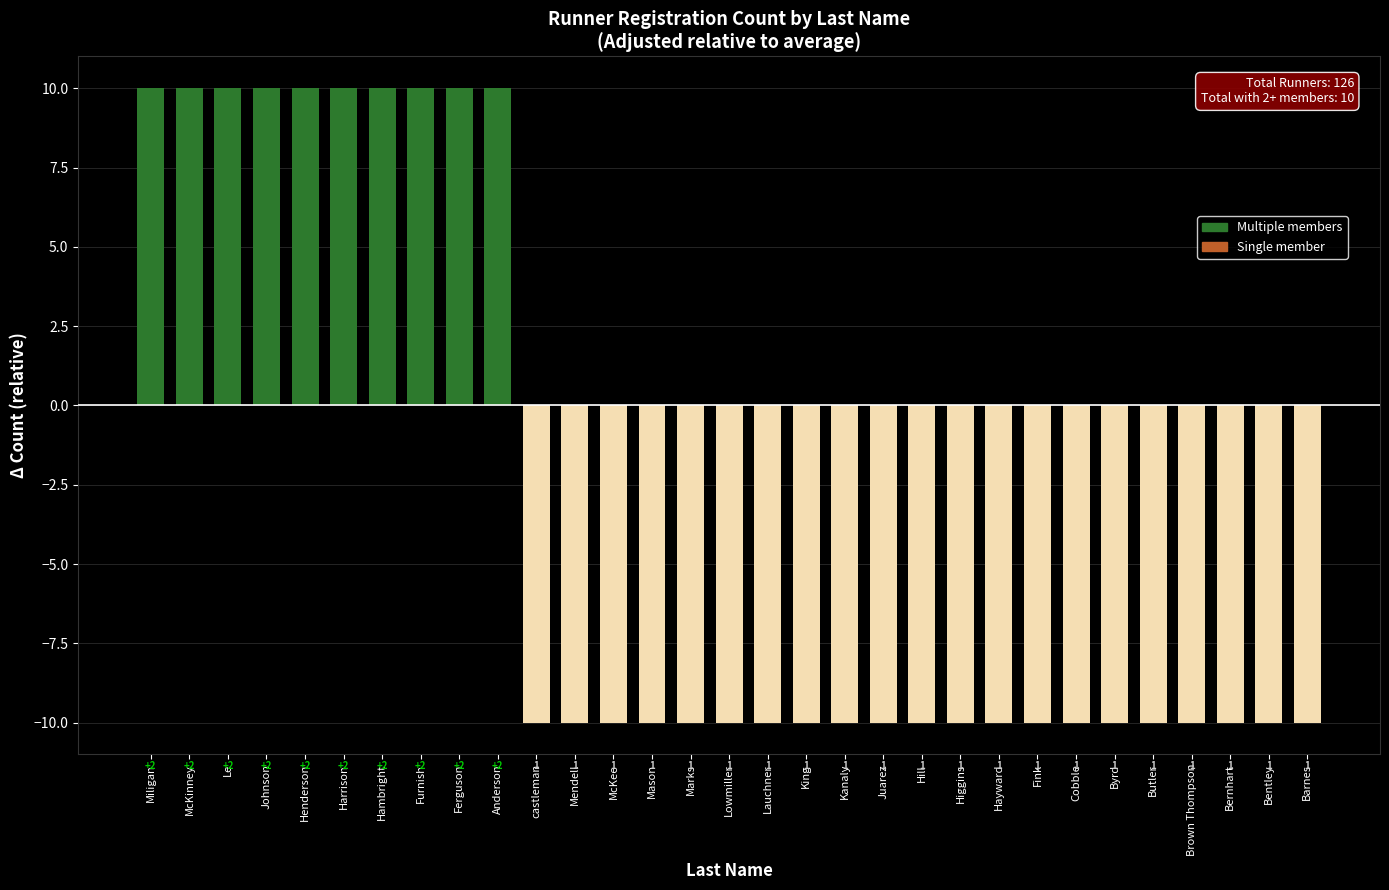

What position from the right is Anderson?

22